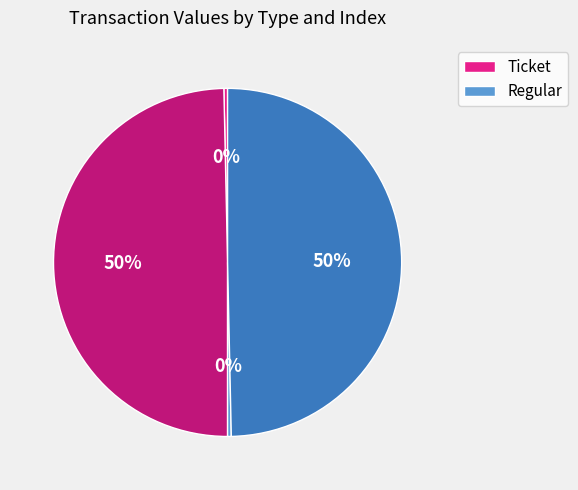

To the nearest percent, what is the average slice percentage?

25%